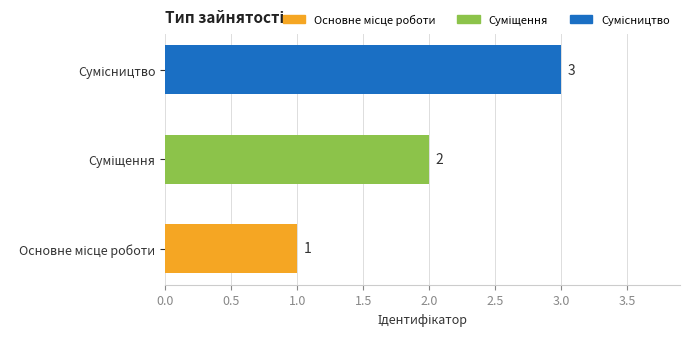

What is the maximum value shown in the chart?

3